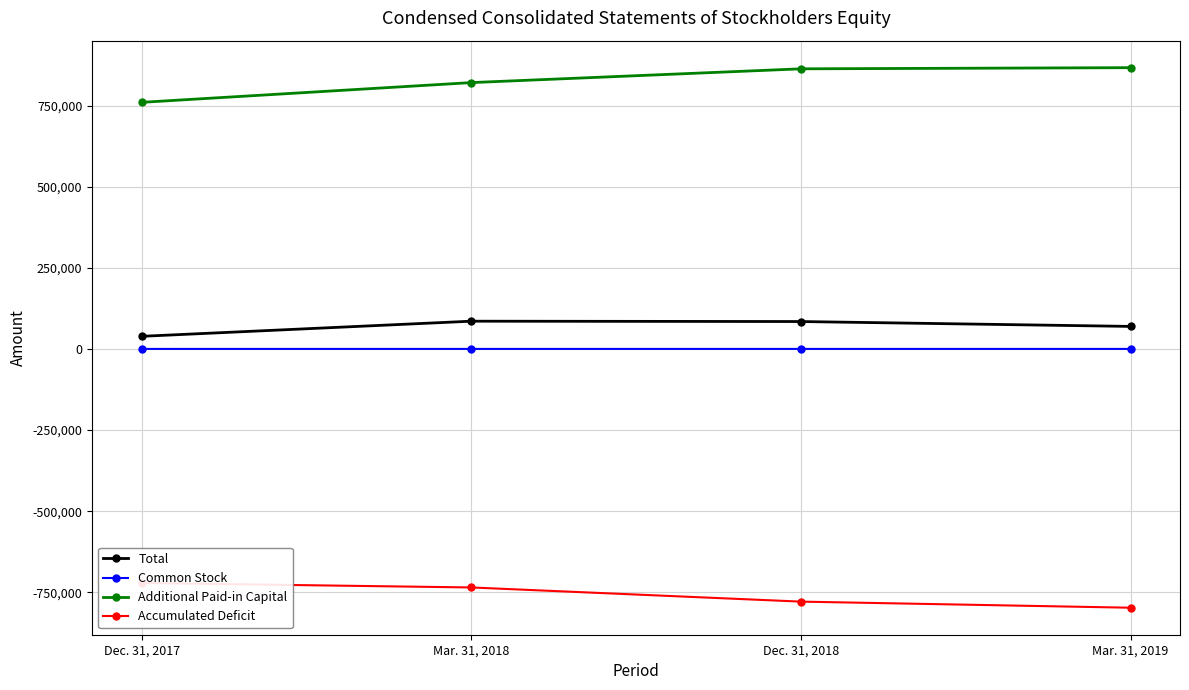

Read the Common Stock value at Mar. 31, 2018, to the nearest 5.

130